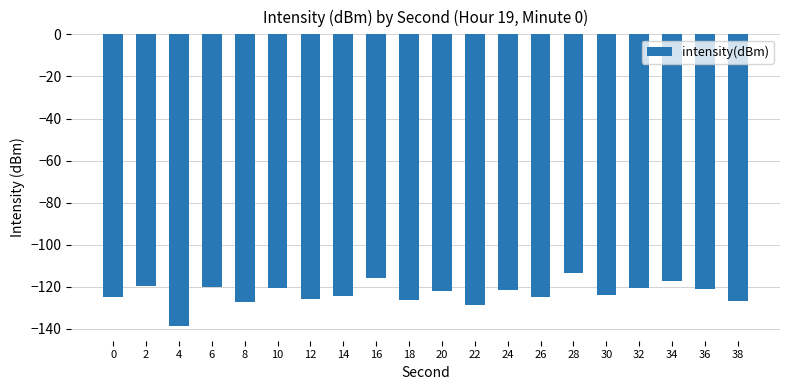

What is the difference between the values at 28 and 38?

13.3